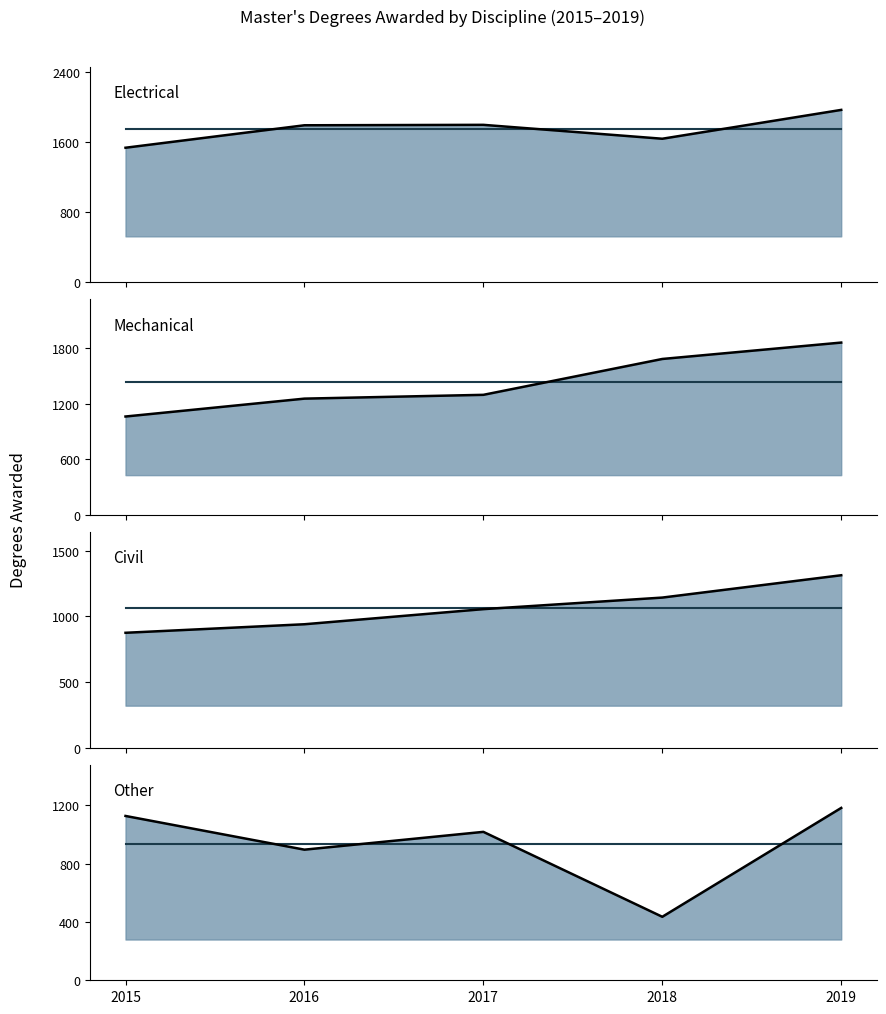

After their last crossing, which series has the higher values: Mechanical or Electrical?

Electrical